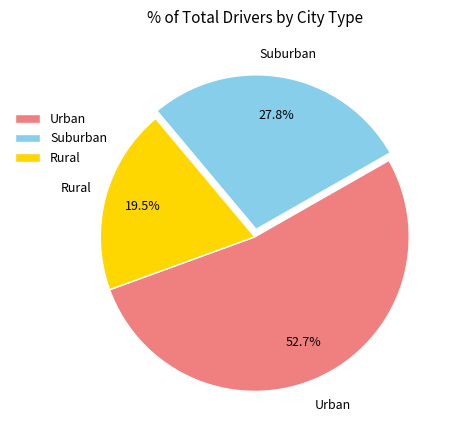

What is the majority slice?

Urban